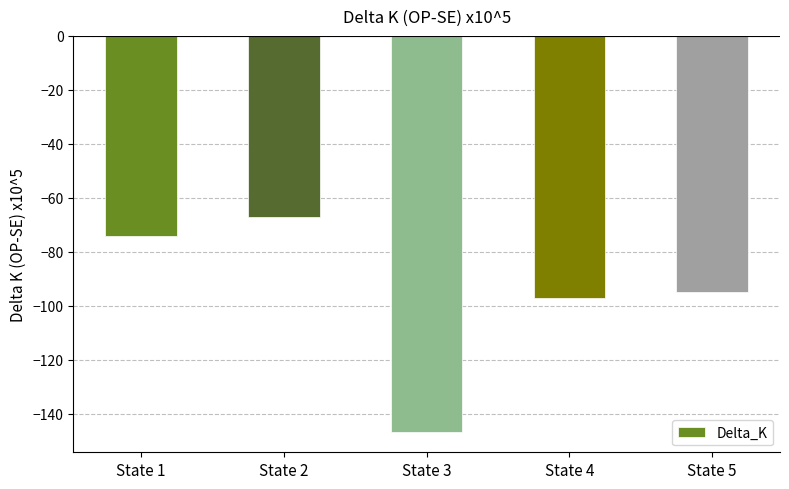

The value at State 4 is -127. True or false?

False